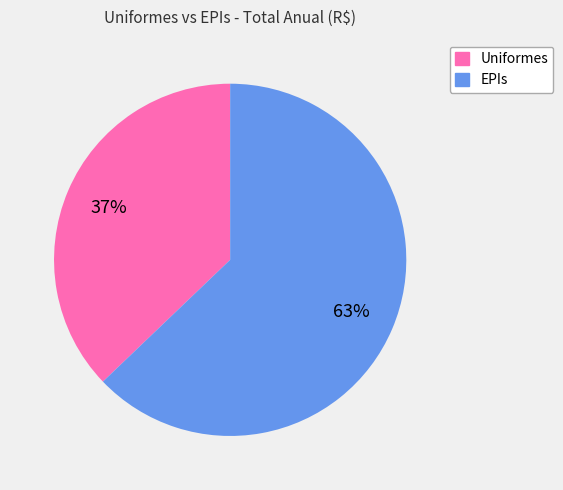

What percentage is the Uniformes slice, to the nearest percent?

37%